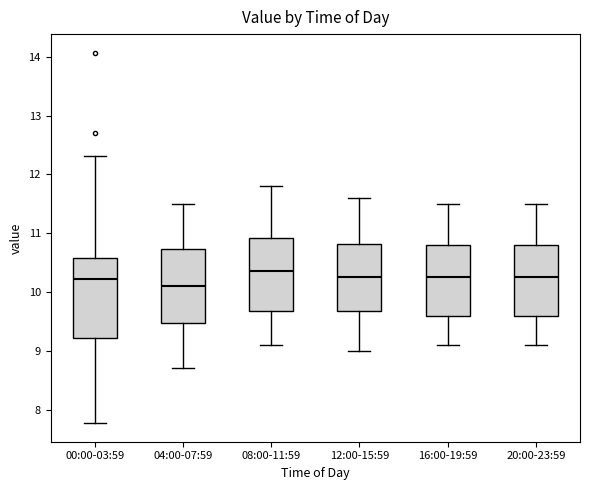

Reading left to right, transcribe this box plot: for each box, give where its median line is, the range the box spans, and where its two whiskers end, as read against the y-axis. The values are not printed on the chart, so give them approximately, as read against the axis.

00:00-03:59: median 10.2, box 9.2 to 10.6, whiskers 7.8 to 12.3
04:00-07:59: median 10.1, box 9.5 to 10.7, whiskers 8.7 to 11.5
08:00-11:59: median 10.4, box 9.7 to 10.9, whiskers 9.1 to 11.8
12:00-15:59: median 10.3, box 9.7 to 10.8, whiskers 9.0 to 11.6
16:00-19:59: median 10.3, box 9.6 to 10.8, whiskers 9.1 to 11.5
20:00-23:59: median 10.3, box 9.6 to 10.8, whiskers 9.1 to 11.5